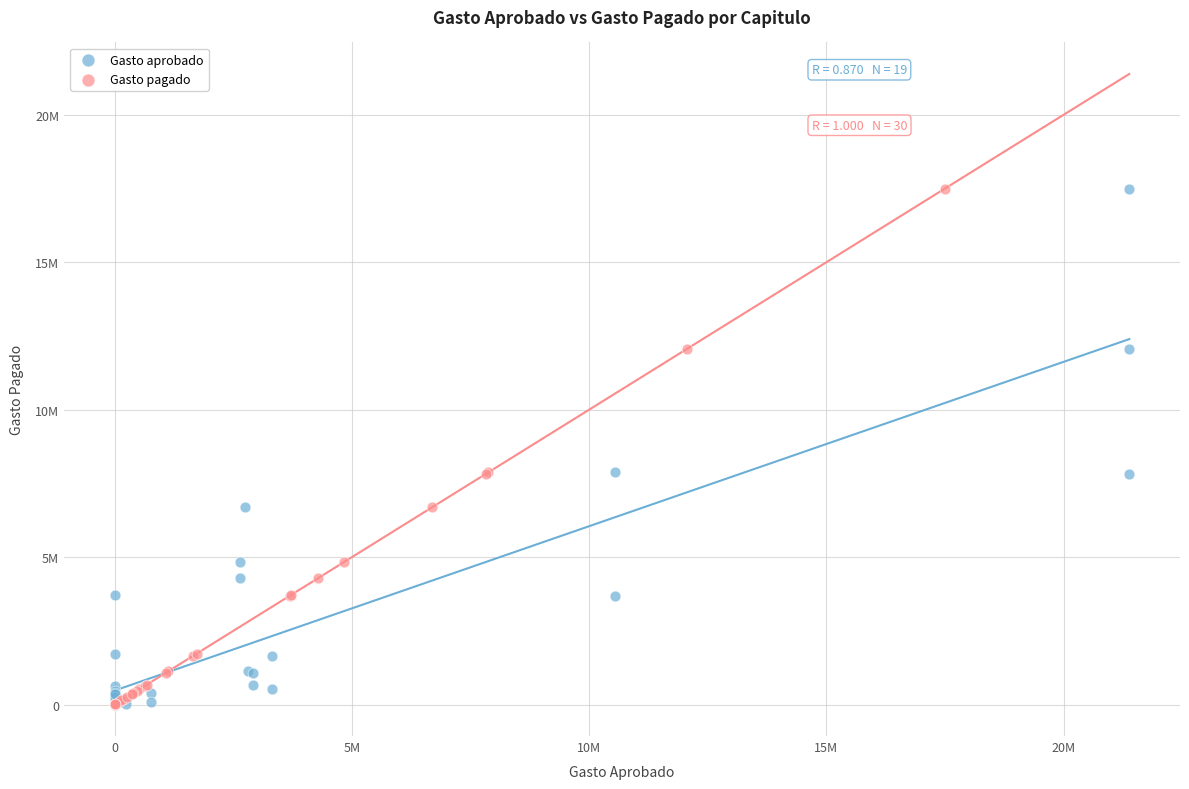

What are all the series names shown in the legend?

Gasto aprobado, Gasto pagado